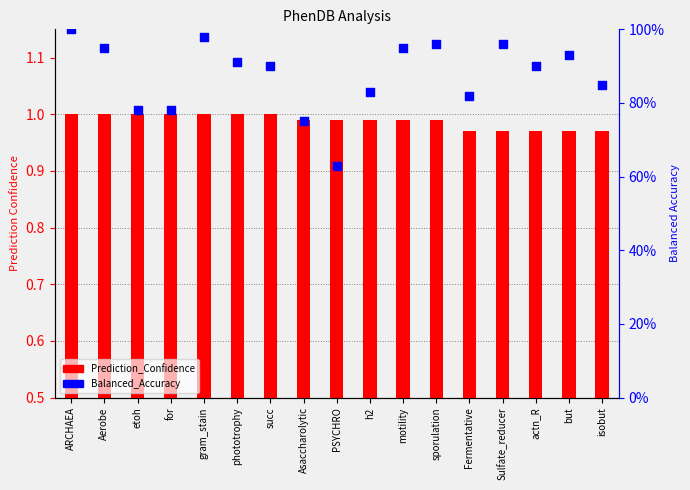

Which series has the largest Y range (max minus min)?

Balanced_Accuracy